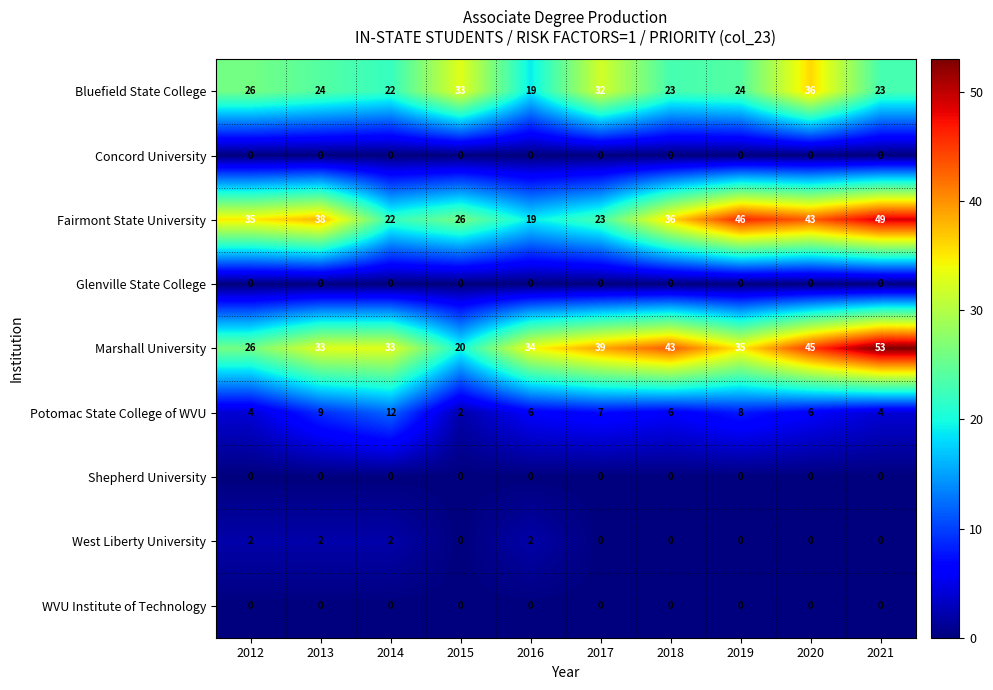

How many Potomac State College of WVU values are between 4 and 8?

7